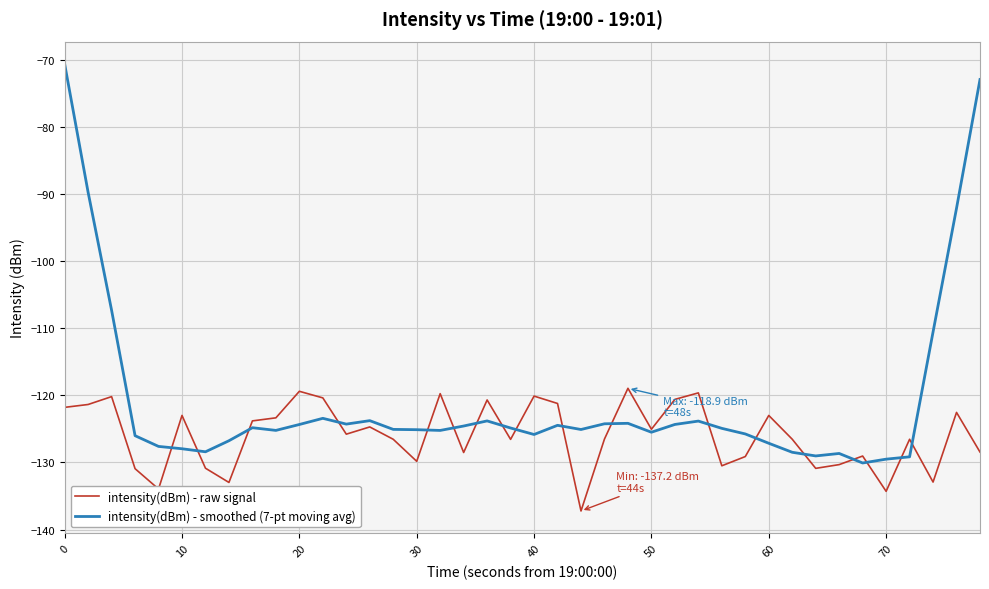

What is the maximum value shown in the chart?

-70.6